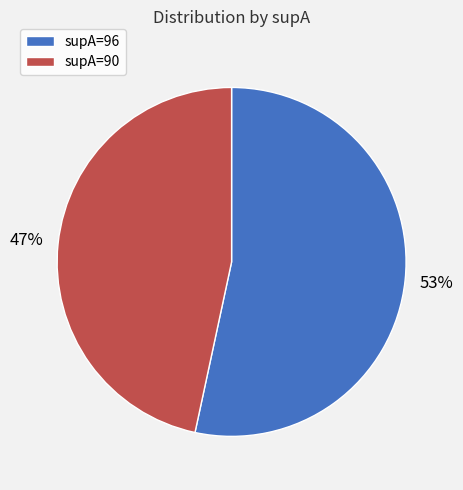

Which category has the biggest portion of the pie?

supA=96